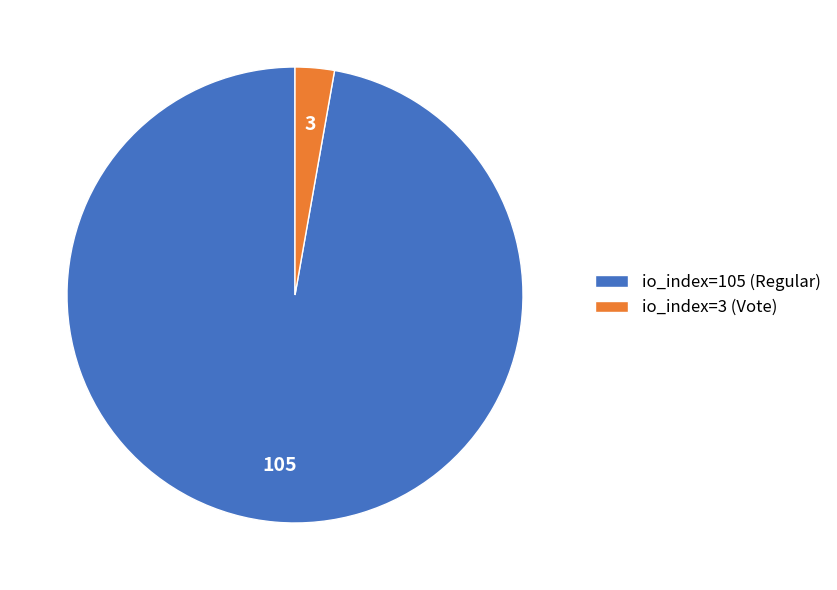

Between io_index=3 (Vote) and io_index=105 (Regular), which is larger?

io_index=105 (Regular)